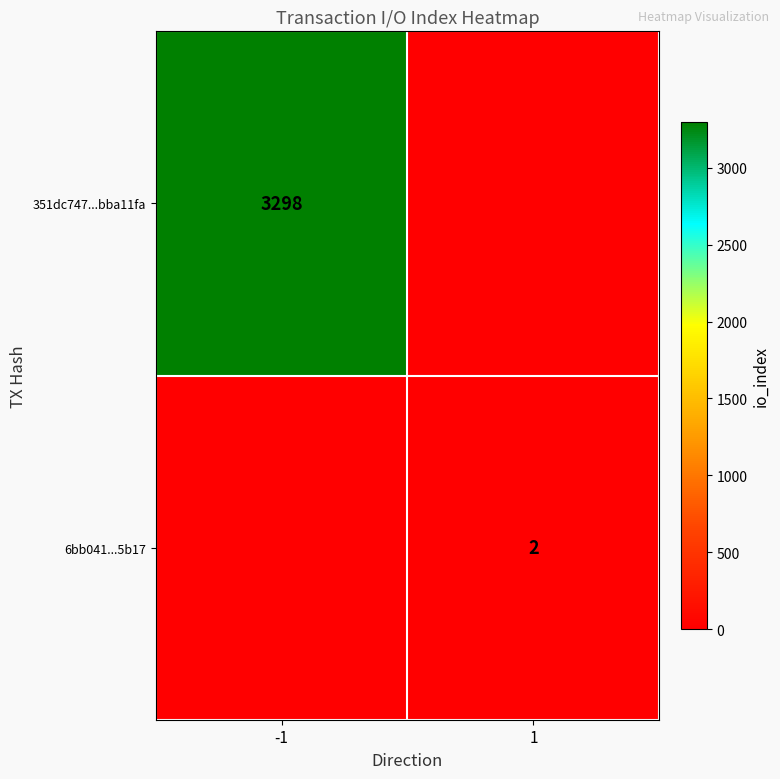

At which category is the sum across all series the highest?

-1